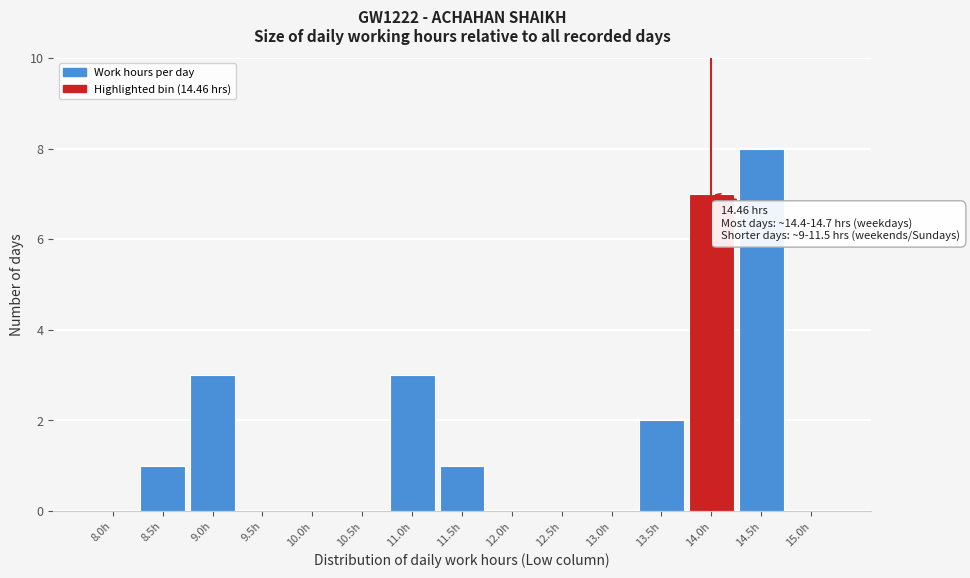

Reading right to left, extract all data points from this chart.

15.0h=0	14.5h=8	14.0h=7	13.5h=2	13.0h=0	12.5h=0	12.0h=0	11.5h=1	11.0h=3	10.5h=0	10.0h=0	9.5h=0	9.0h=3	8.5h=1	8.0h=0